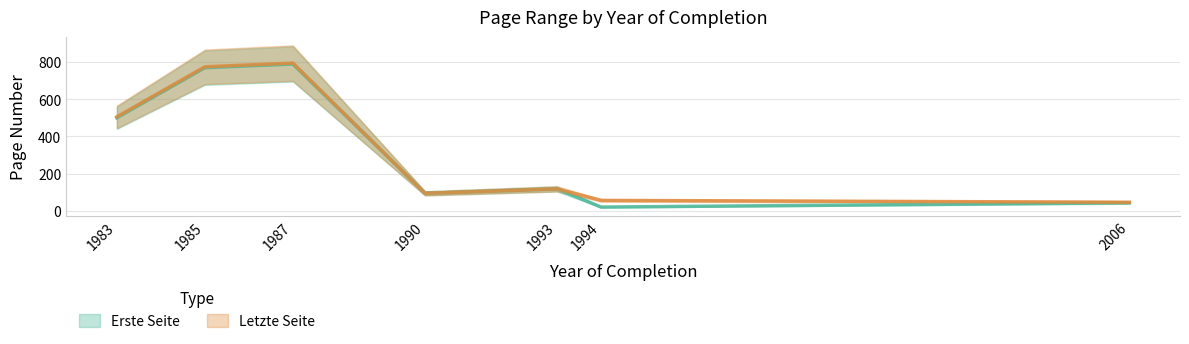

Between 1987 and 2006, which is larger?

1987